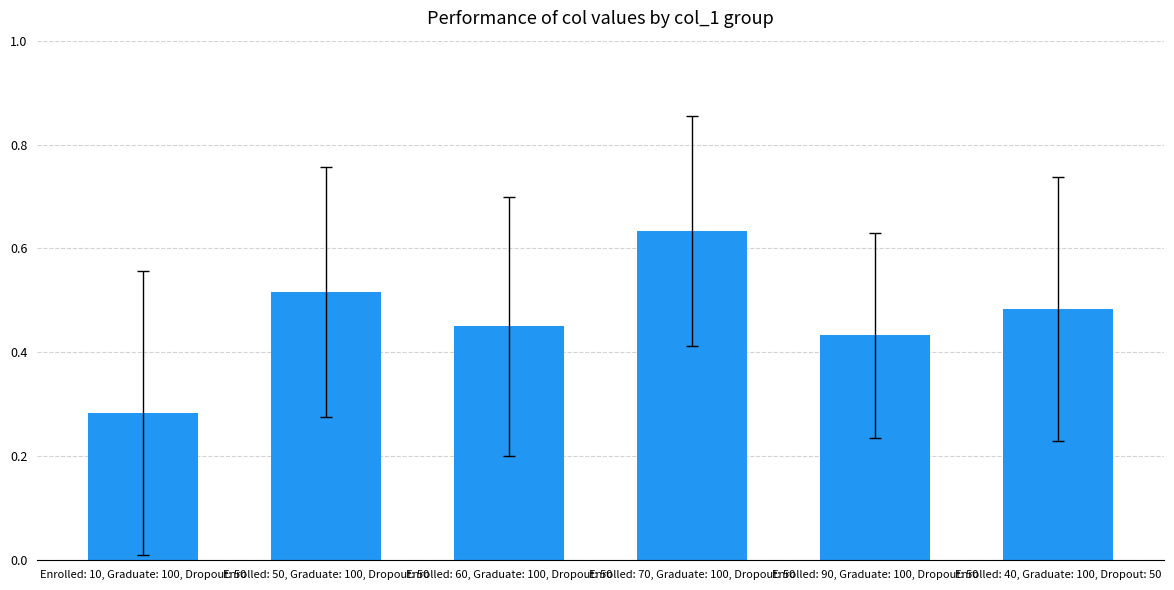

List the labels in order of value, largest first.

Enrolled: 70, Graduate: 100, Dropout: 50, Enrolled: 50, Graduate: 100, Dropout: 50, Enrolled: 40, Graduate: 100, Dropout: 50, Enrolled: 60, Graduate: 100, Dropout: 50, Enrolled: 90, Graduate: 100, Dropout: 50, Enrolled: 10, Graduate: 100, Dropout: 50